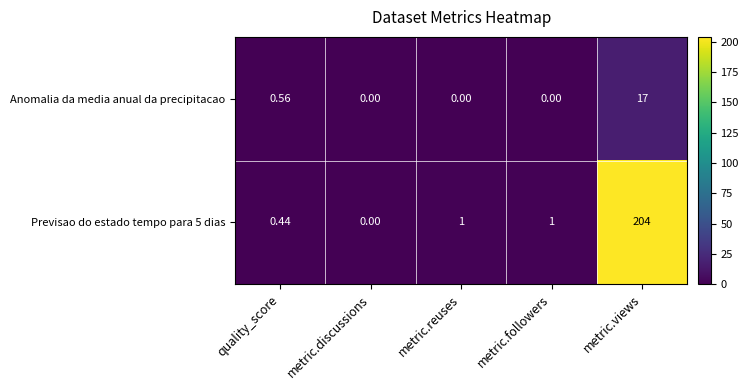

Which category has the highest value across all series?

metric.views